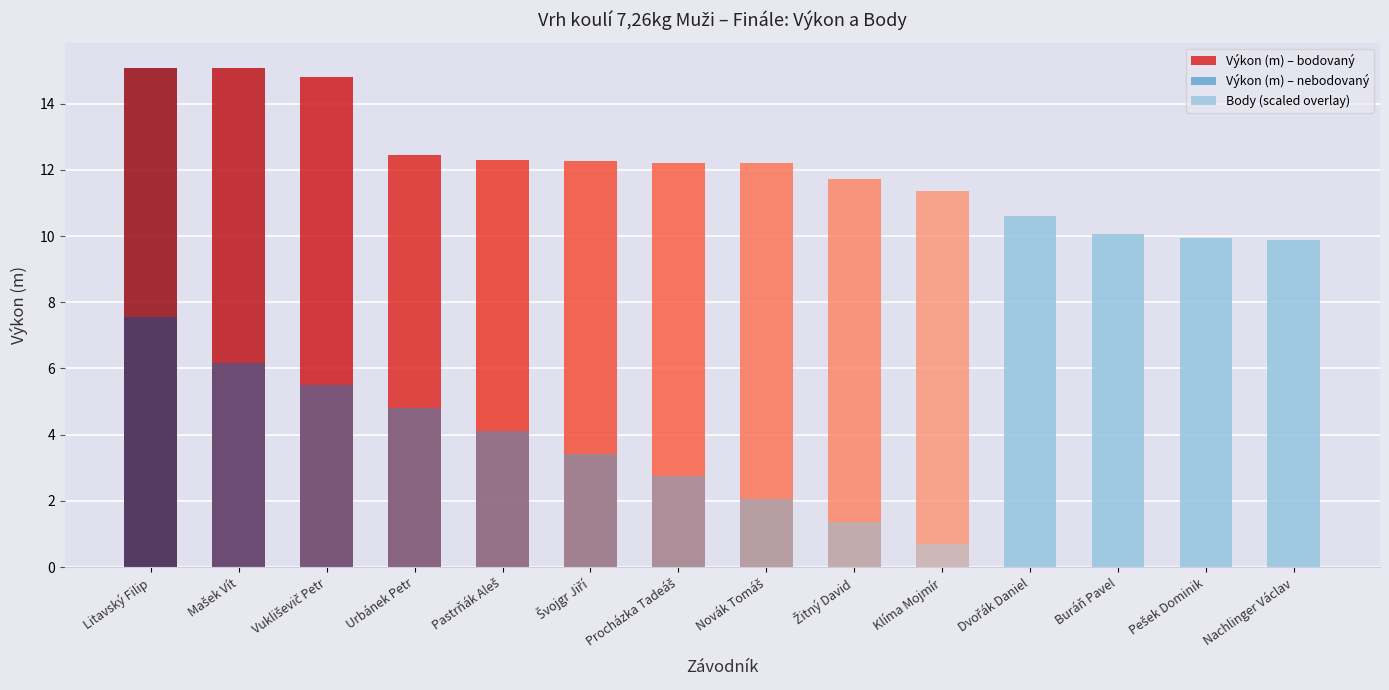

The value of Výkon (m) at Procházka Tadeáš is 18.7. True or false?

False